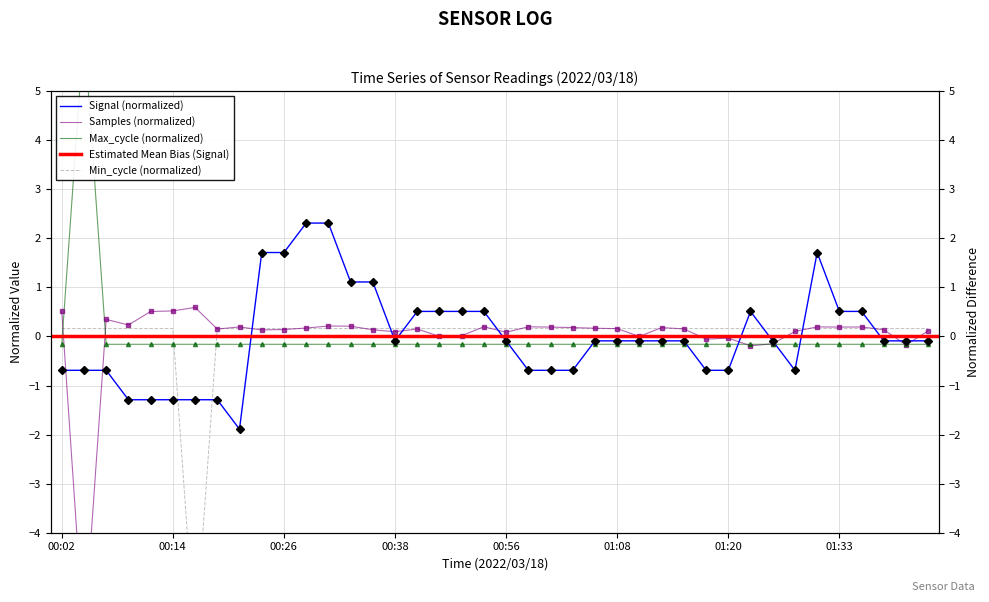

Rank the series at 01:33 from highest to lowest value.

Signal, Samples, Min_cycle, Max_cycle